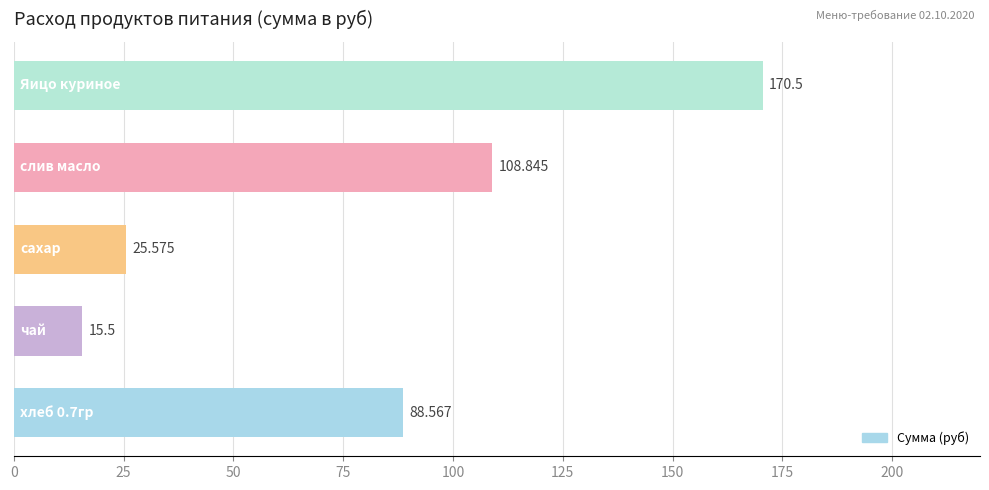

How many data points does each series have?

5